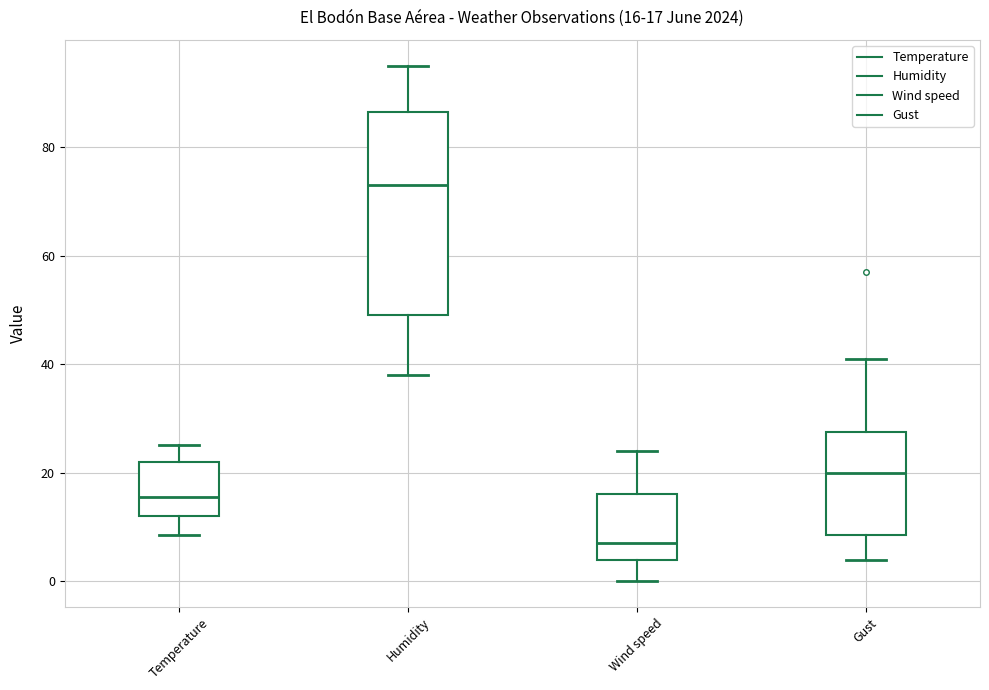

Comparing the boxes themselves (not the whiskers), which one is the tallest?

Humidity